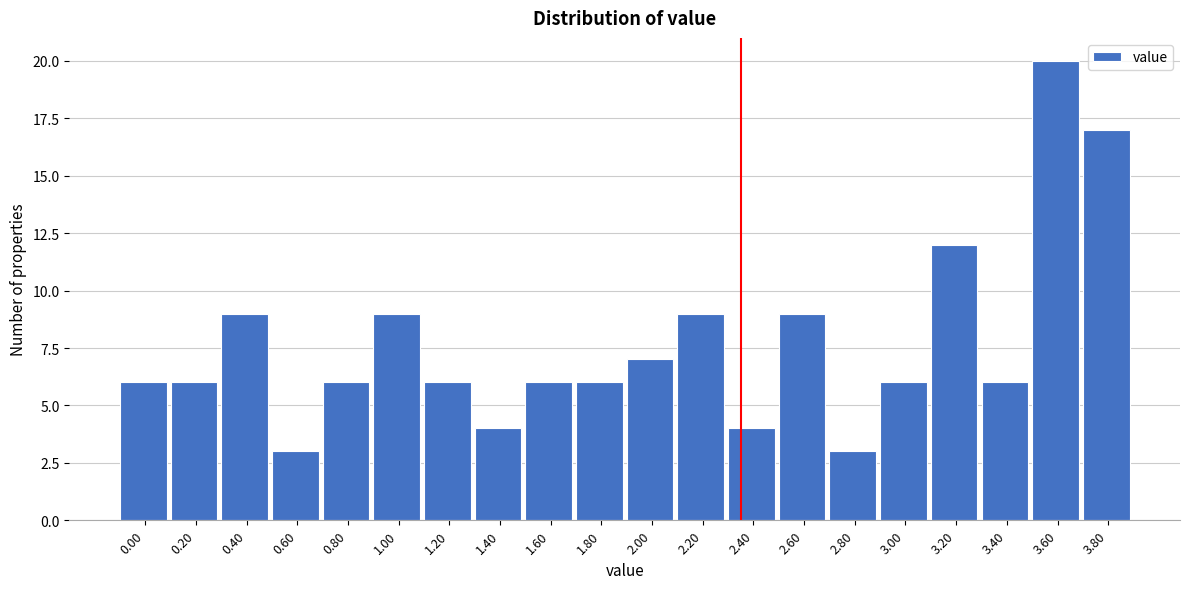

Reading left to right, list all the values displayed in this chart.

0.00=6	0.20=6	0.40=9	0.60=3	0.80=6	1.00=9	1.20=6	1.40=4	1.60=6	1.80=6	2.00=7	2.20=9	2.40=4	2.60=9	2.80=3	3.00=6	3.20=12	3.40=6	3.60=20	3.80=17